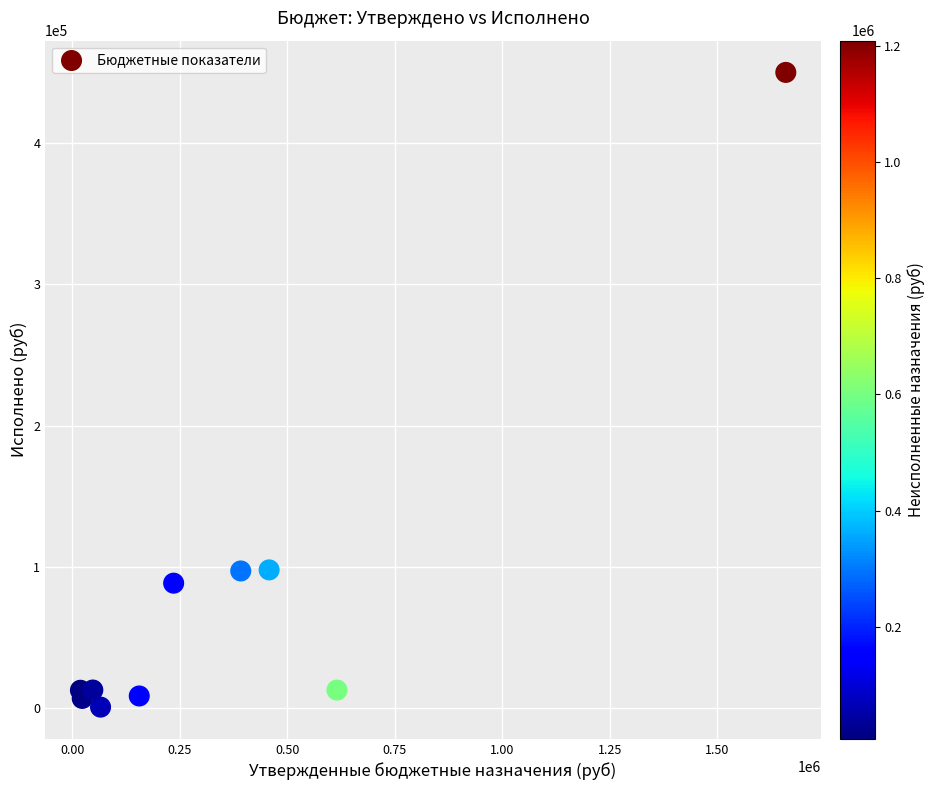

What is the average Y value?

78787.5